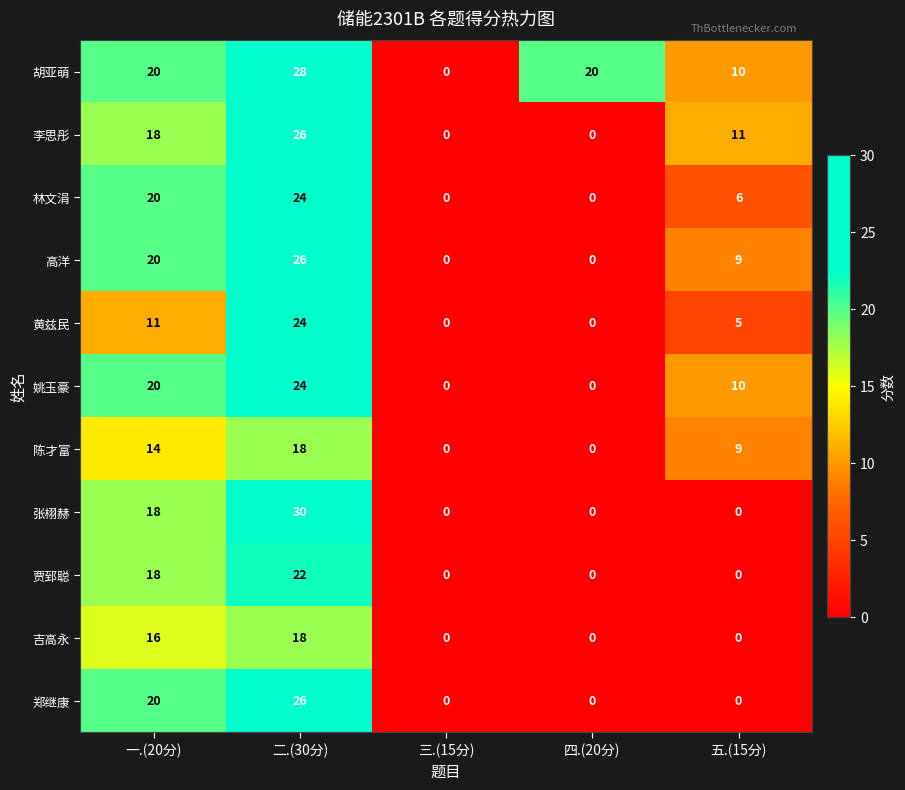

How many values in 贾郅聪 are above zero?

2